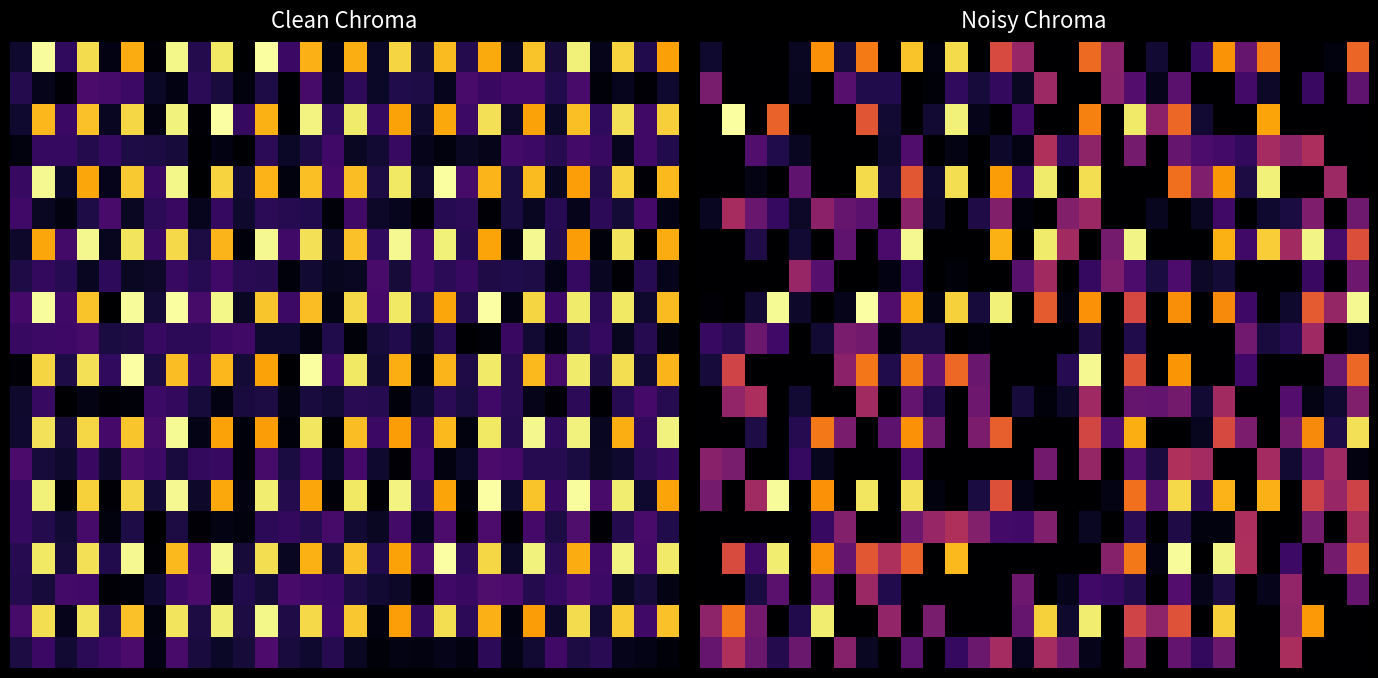

Count the number of data series in this chart.

20